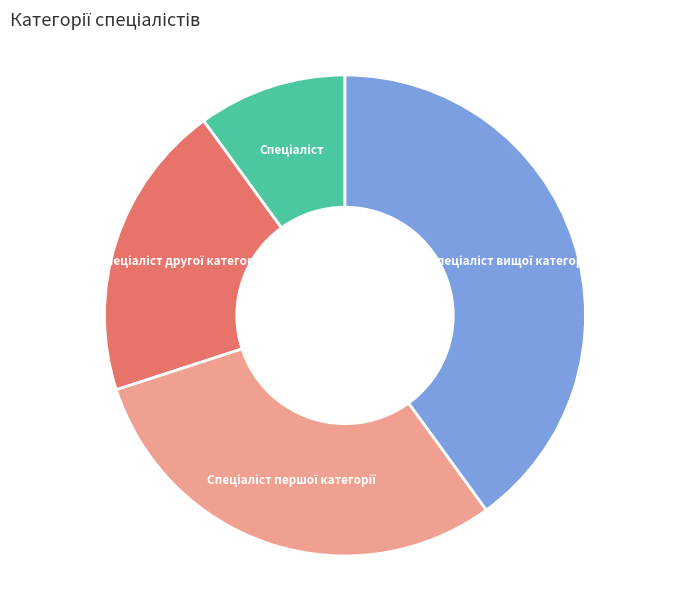

Is there a majority slice in this chart?

No